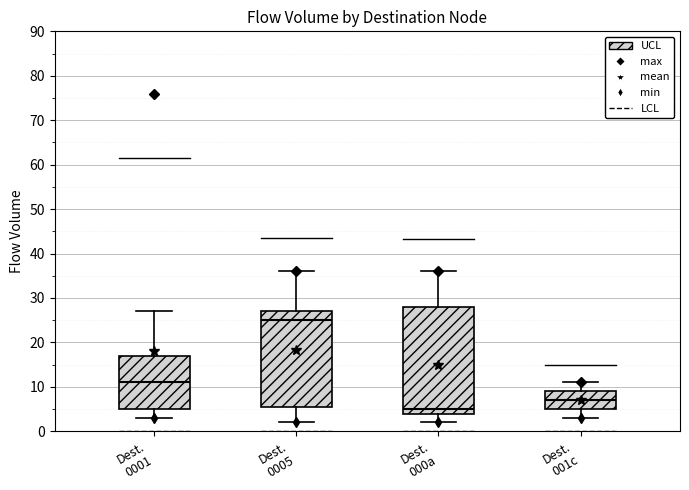

Reading left to right, read every box against the y-axis: the position of its median line, the range the box covers, and the ends of its whiskers. The values are not printed on the chart, so give them approximately, as read against the axis.

Dest. 0001: median 11, box 5 to 17, whiskers 3 to 27
Dest. 0005: median 25, box 6 to 27, whiskers 2 to 36
Dest. 000a: median 5, box 4 to 28, whiskers 2 to 36
Dest. 001c: median 7, box 5 to 9, whiskers 3 to 11